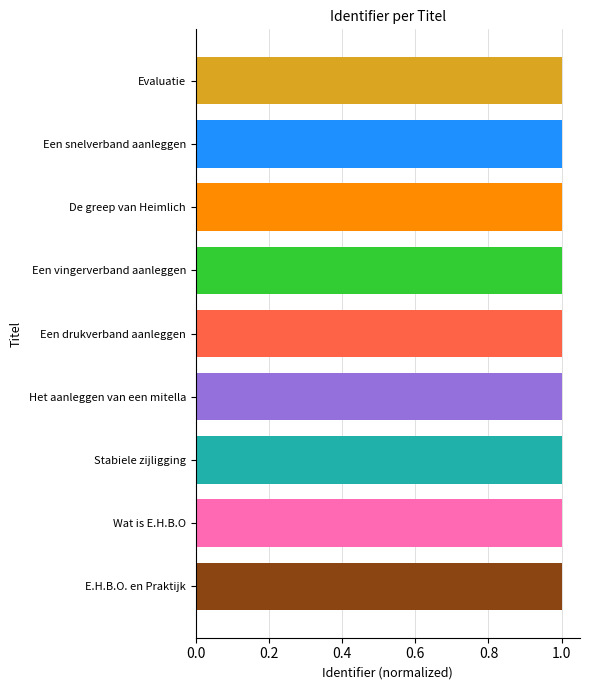

Reading top to bottom, extract all data points from this chart.

Evaluatie=1.0	Een snelverband aanleggen=1.0	De greep van Heimlich=1.0	Een vingerverband aanleggen=1.0	Een drukverband aanleggen=1.0	Het aanleggen van een mitella=1.0	Stabiele zijligging=1.0	Wat is E.H.B.O=1.0	E.H.B.O. en Praktijk=1.0